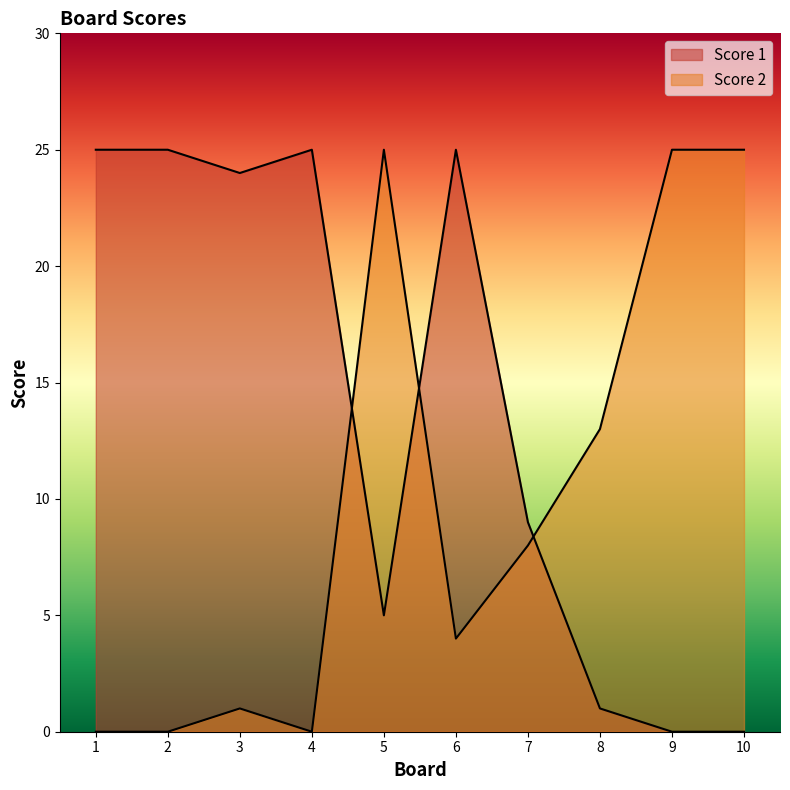

Between 3 and 7, which series saw the biggest shift?

Score 1